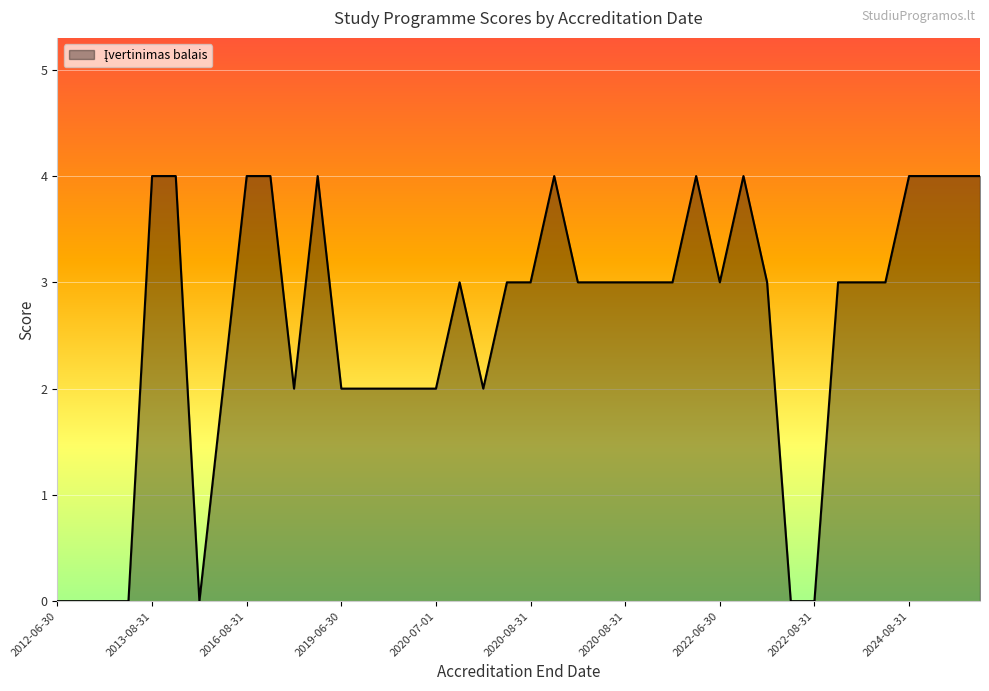

What is the greatest value displayed?

4